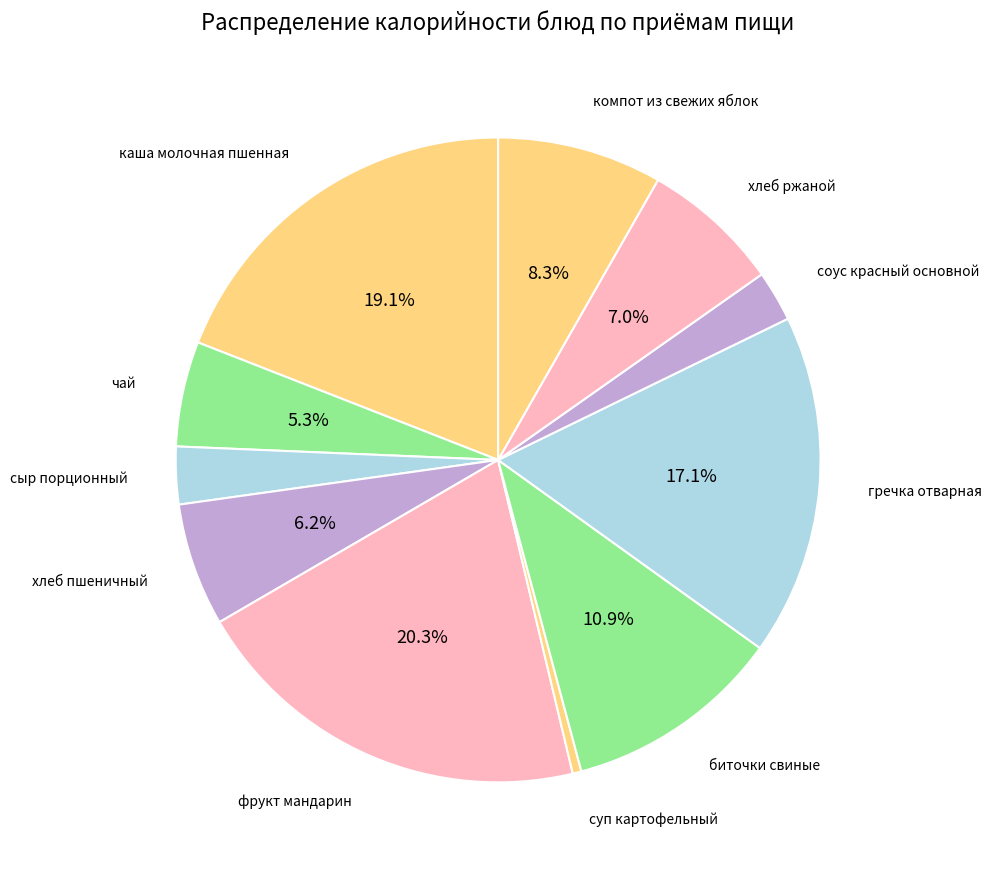

To the nearest percent, what is the average slice percentage?

9%